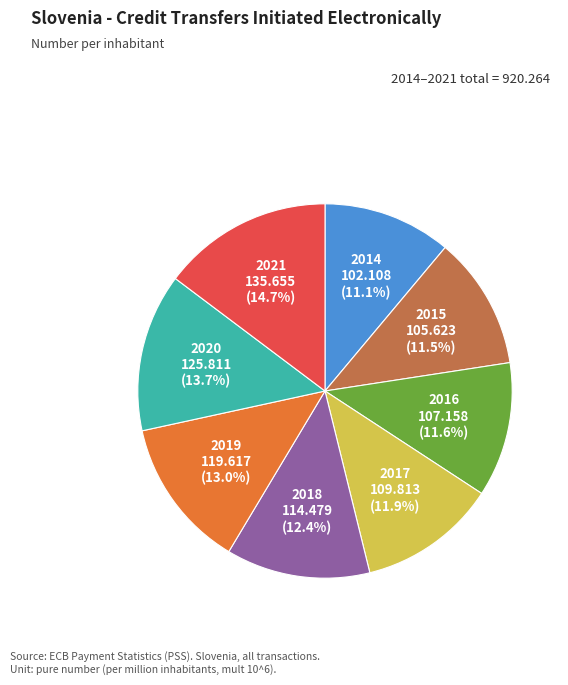

Is 2021 the majority of the pie?

No